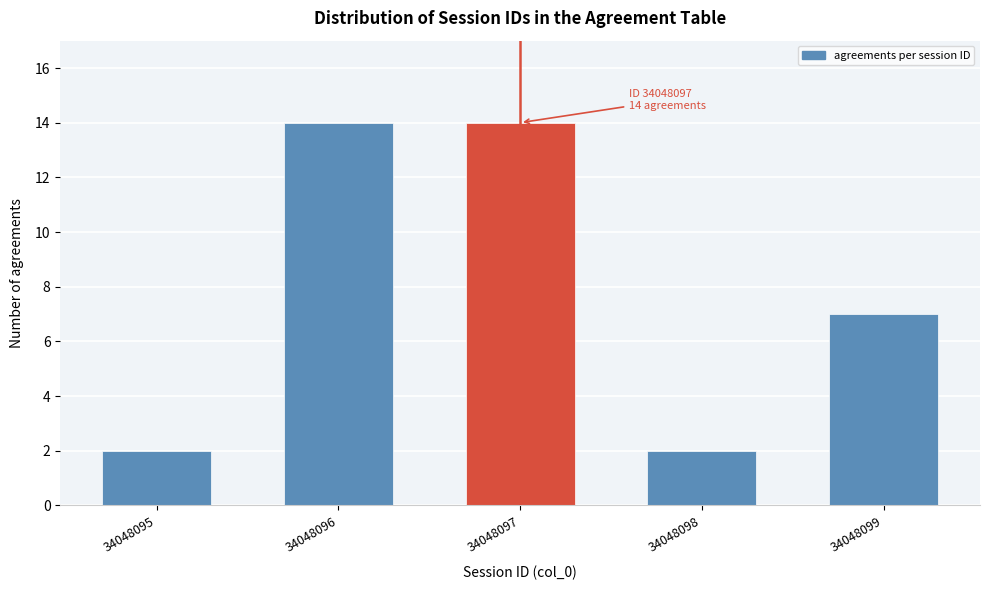

Reading left to right, what are all the values shown in this chart?

34048095=2	34048096=14	34048097=14	34048098=2	34048099=7